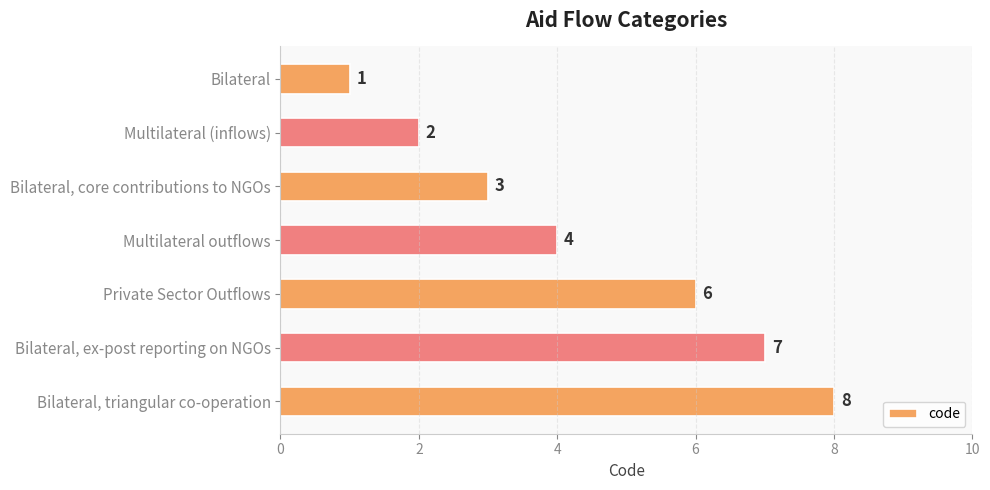

How many values are between 2 and 7?

5